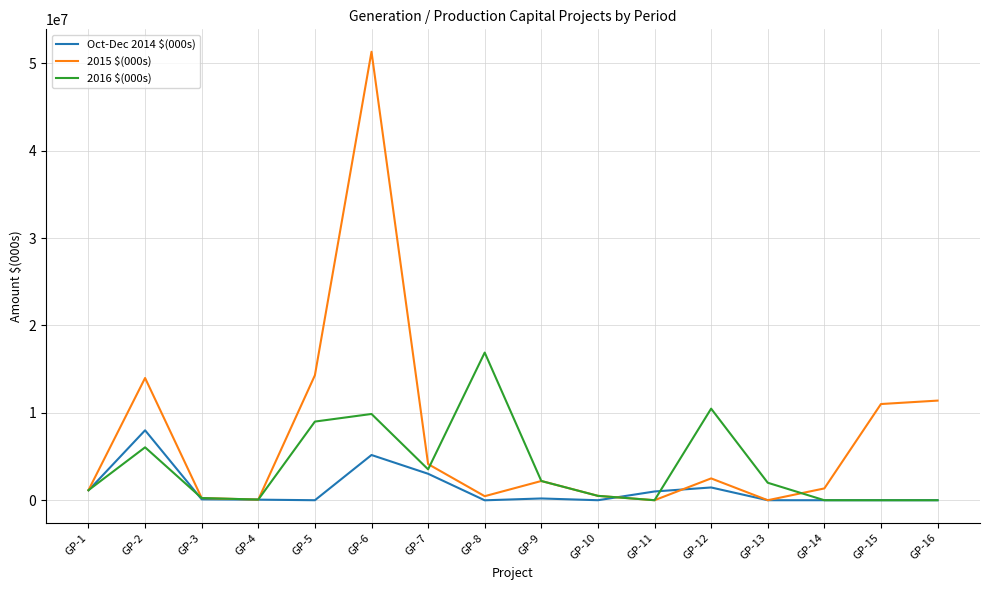

What are all the series names shown in the legend?

Oct-Dec 2014 $(000s), 2015 $(000s), 2016 $(000s)